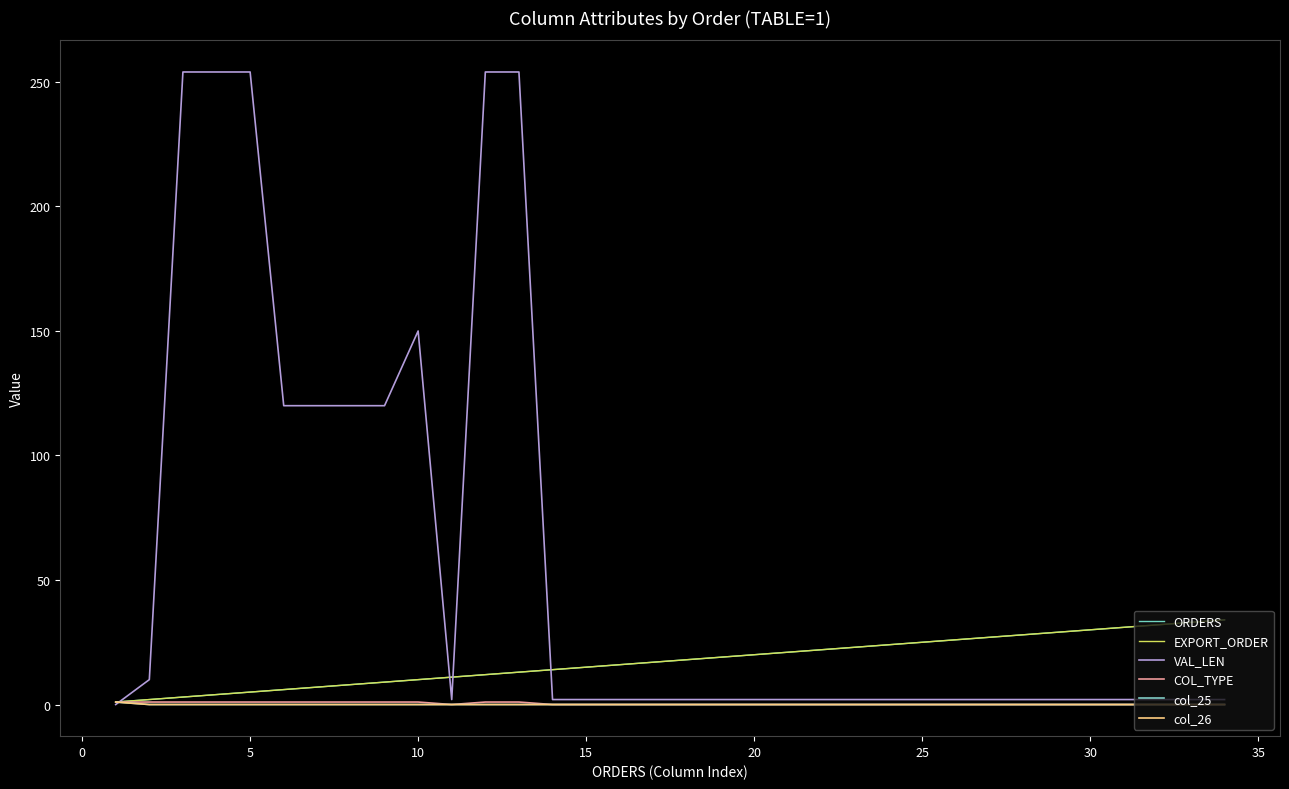

Does the chart display data point markers on the line(s)?

No